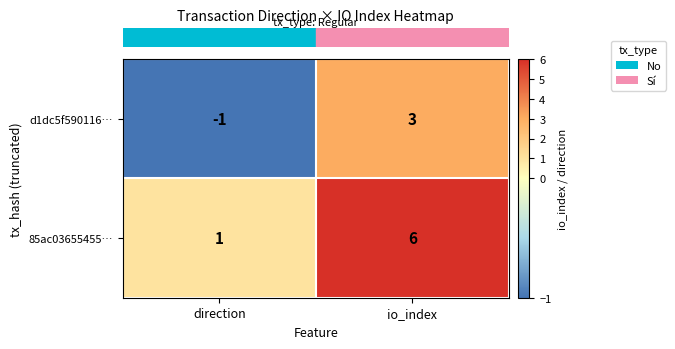

At which label is 85ac03655455… closest to 3?

direction